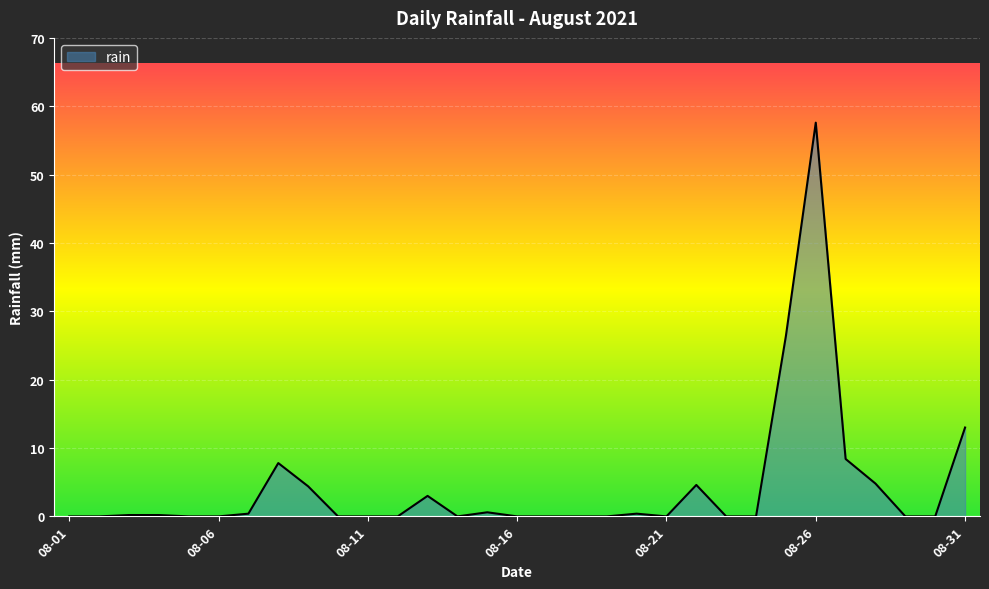

What is the greatest value displayed?

57.6